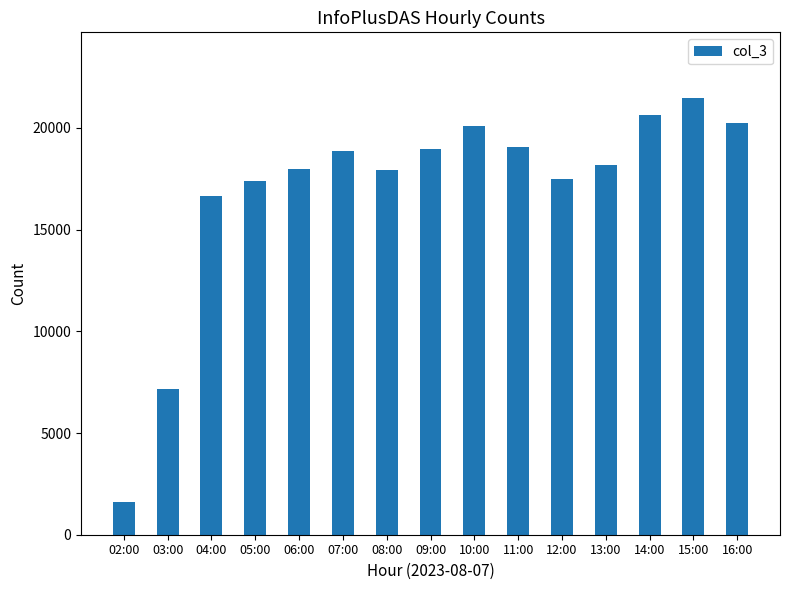

What is the smallest value displayed?

1622